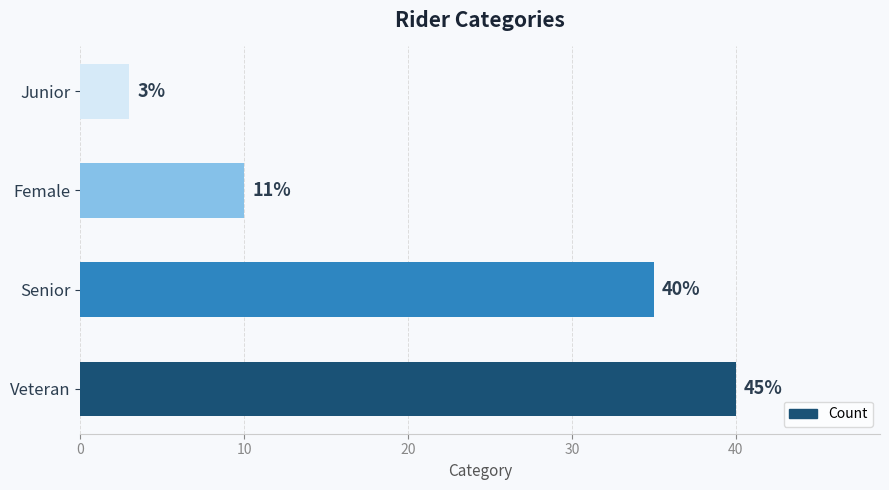

Count the values in the range 10 to 40.

3